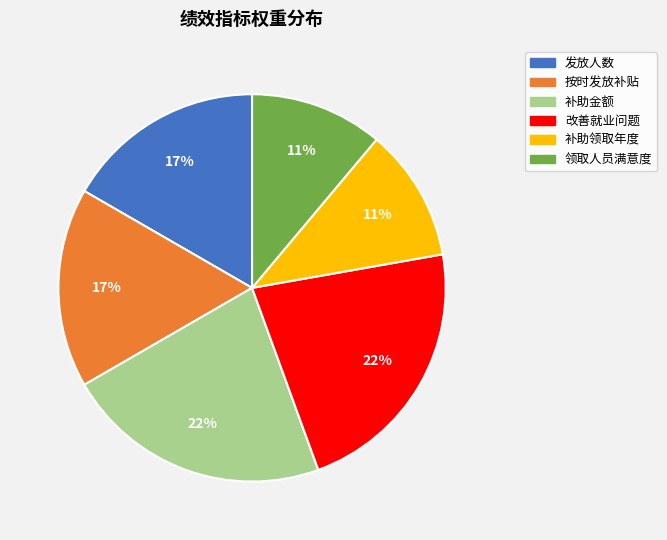

Does any single category account for the majority?

No